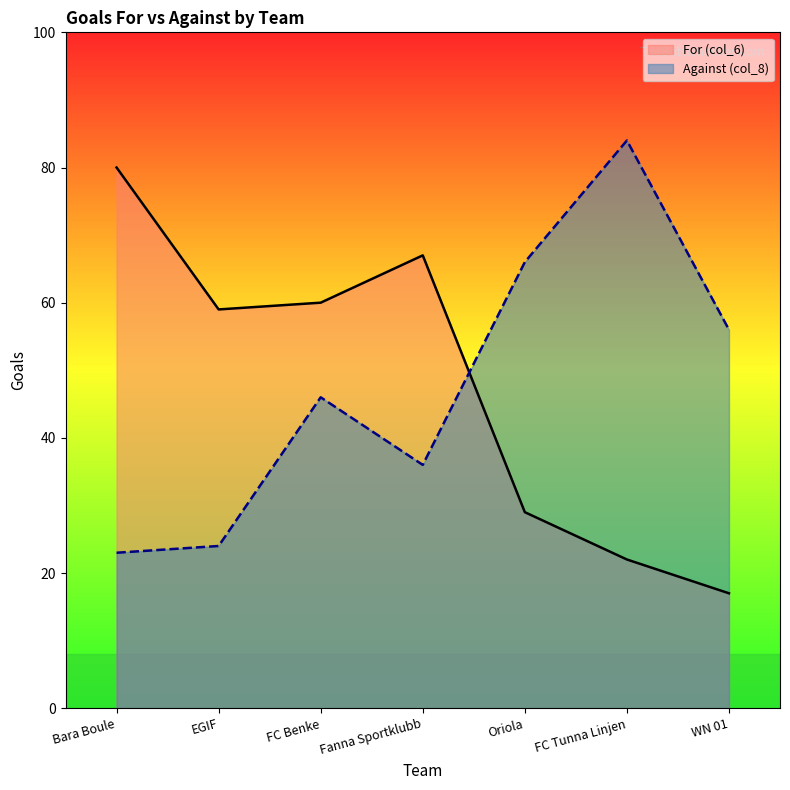

What is the sum of all Against (col_8) values?

335